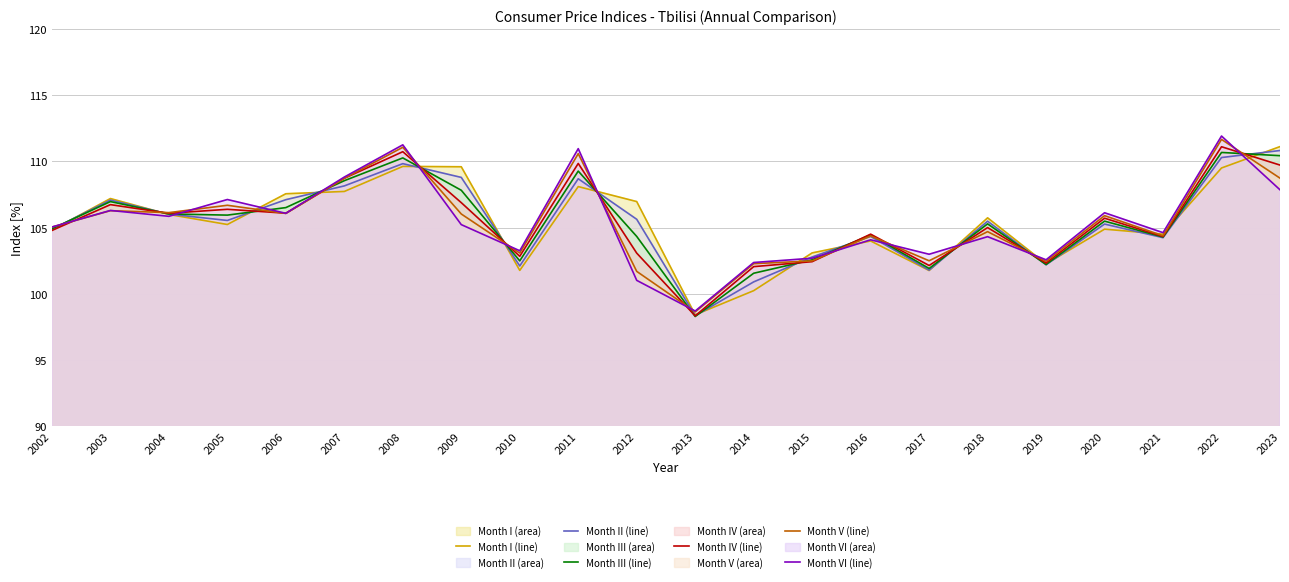

How many interior local valleys does the Month III series have?

6